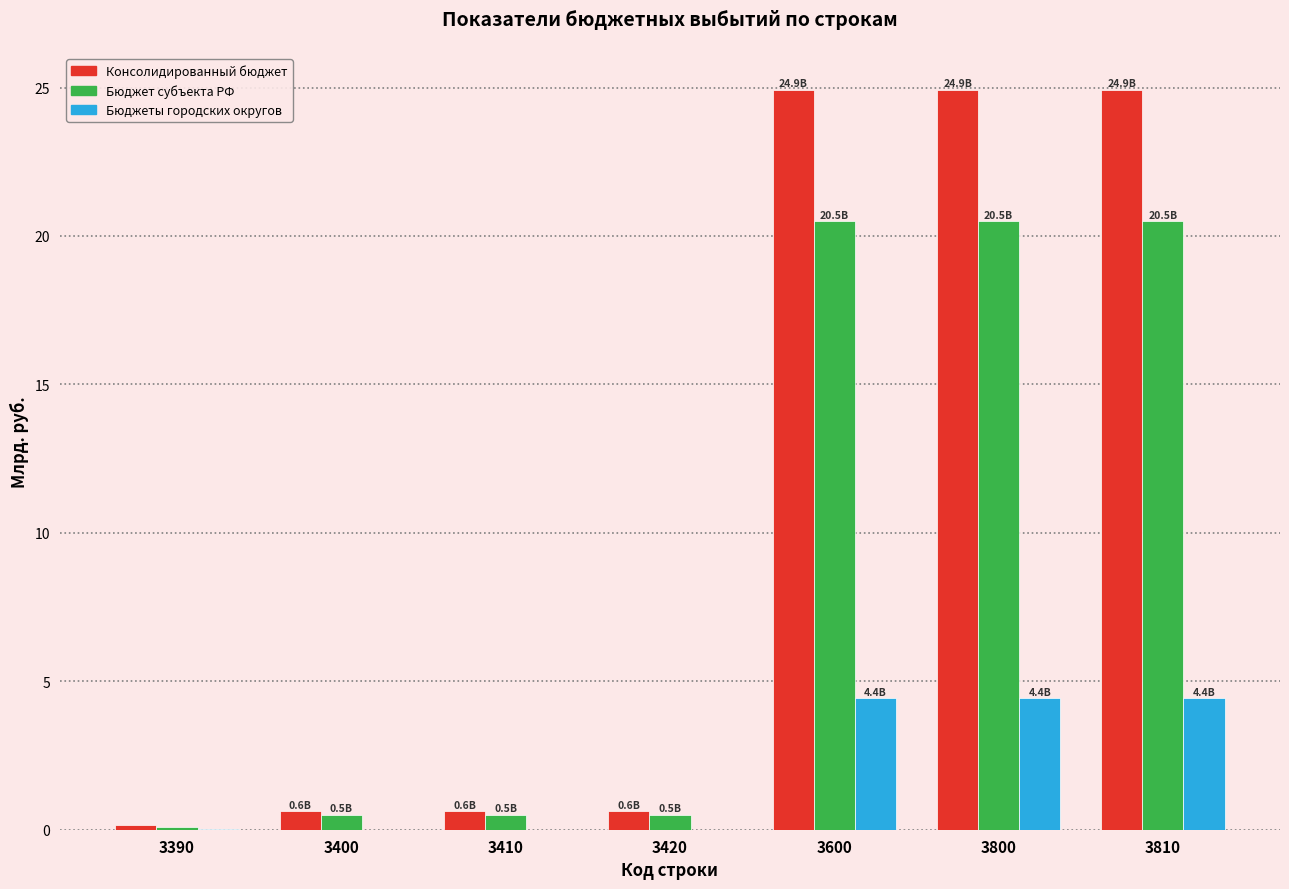

What is the difference between the Бюджеты городских округов values at 3600 and 3390?

4.4